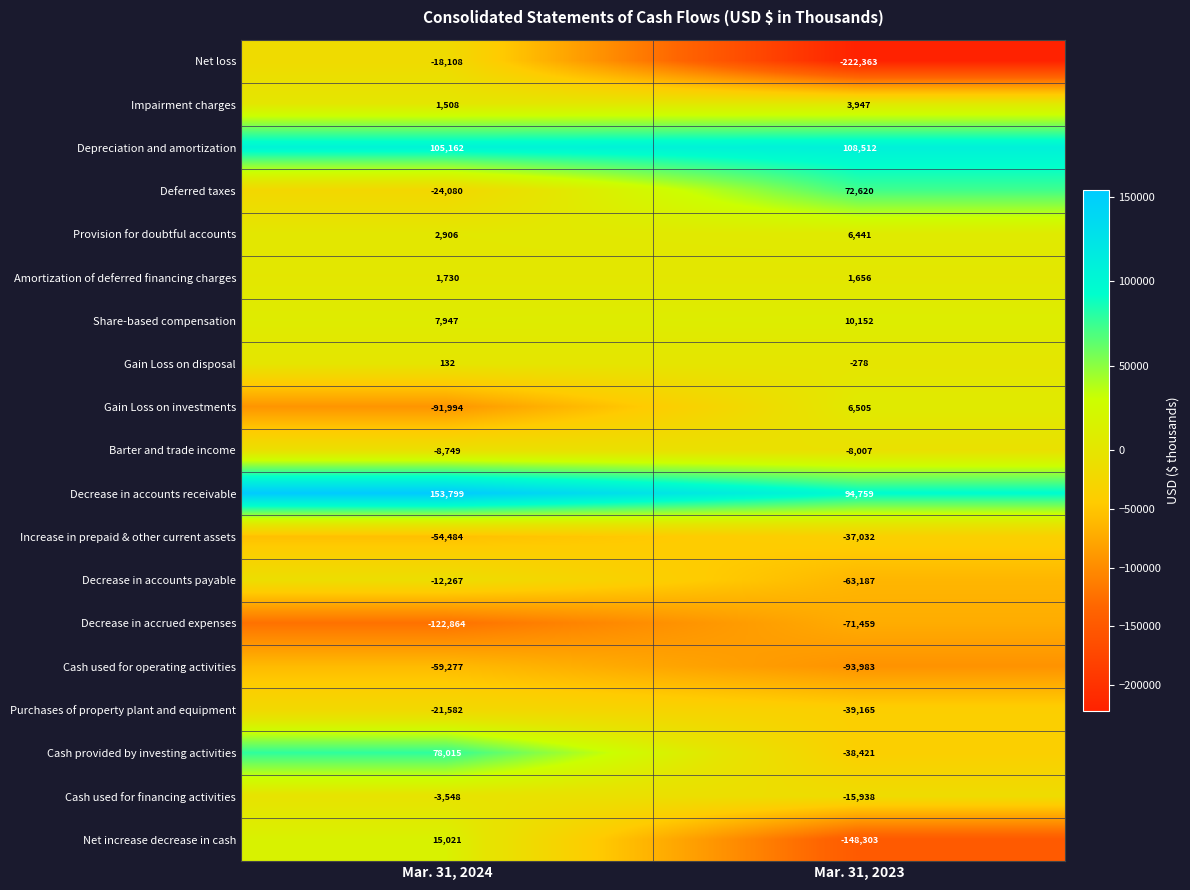

Which series has the widest spread of values?

Net loss